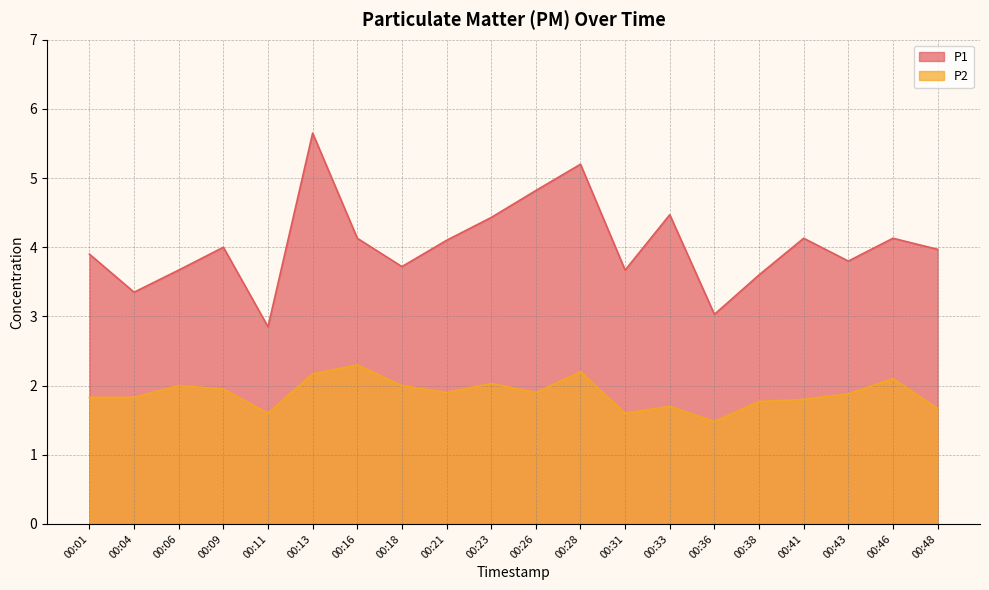

Reading right to left, extract all data points from this chart.

P1: 4.0	4.1	3.8	4.1	3.6	3.0	4.5	3.7	5.2	4.8	4.4	4.1	3.7	4.1	5.7	2.9	4.0	3.7	3.4	3.9
P2: 1.7	2.1	1.9	1.8	1.8	1.5	1.7	1.6	2.2	1.9	2.0	1.9	2.0	2.3	2.2	1.6	1.9	2.0	1.8	1.8